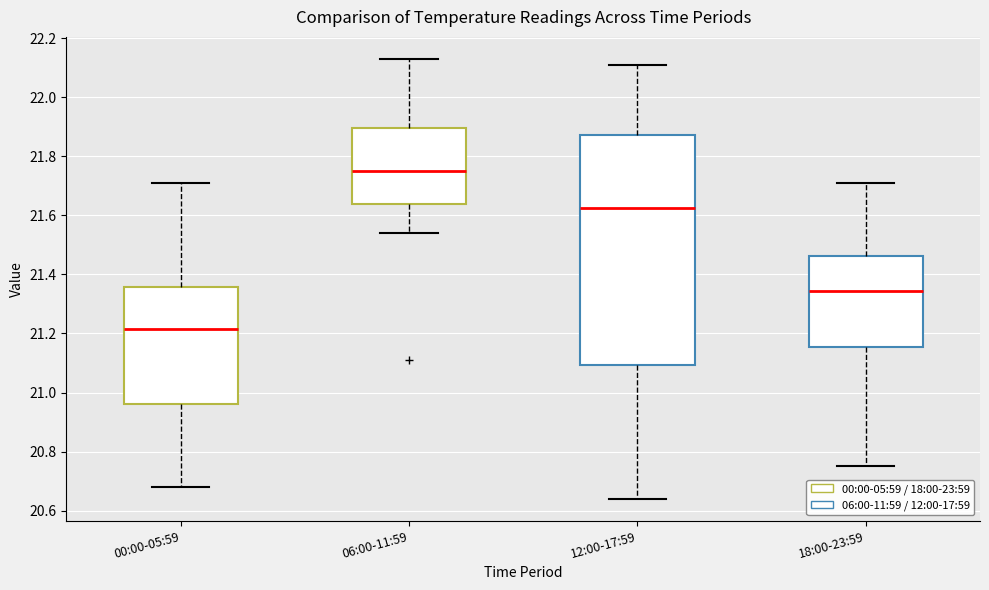

Reading left to right, read every box against the y-axis: the position of its median line, the range the box covers, and the ends of its whiskers. The values are not printed on the chart, so give them approximately, as read against the axis.

00:00-05:59: median 21.22, box 20.96 to 21.36, whiskers 20.68 to 21.72
06:00-11:59: median 21.76, box 21.64 to 21.90, whiskers 21.54 to 22.14
12:00-17:59: median 21.62, box 21.10 to 21.88, whiskers 20.64 to 22.12
18:00-23:59: median 21.34, box 21.16 to 21.46, whiskers 20.76 to 21.72